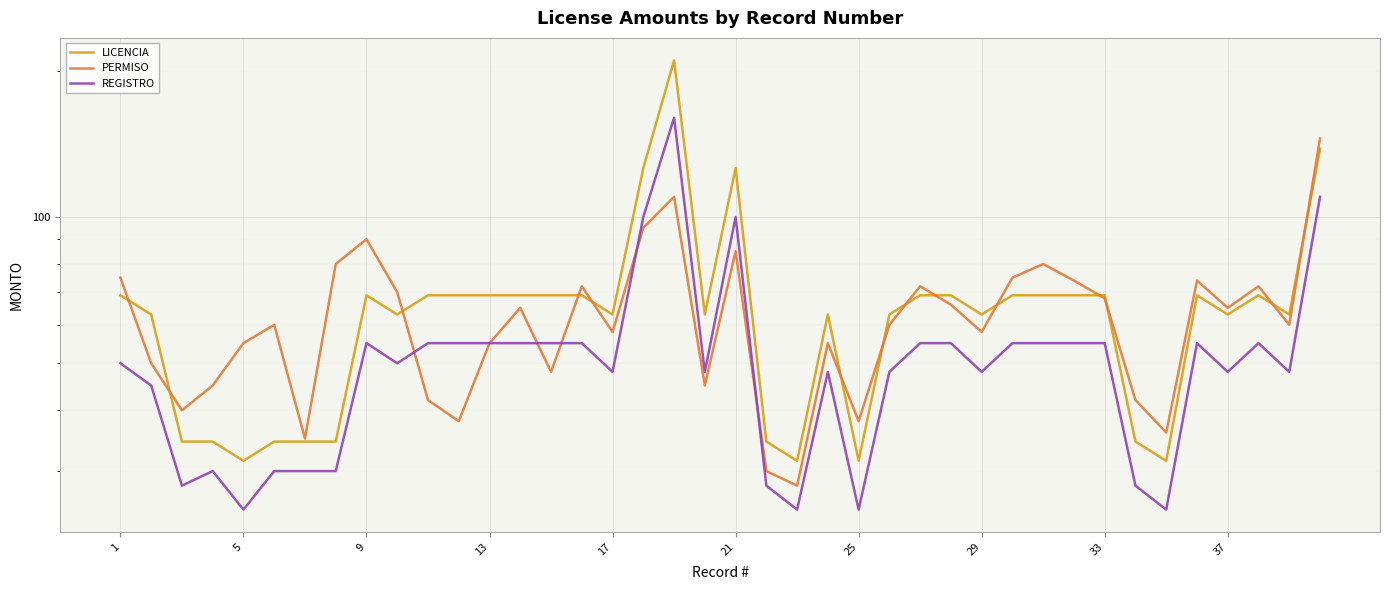

What is the value of the PERMISO point at the 4th from the left?

45.0